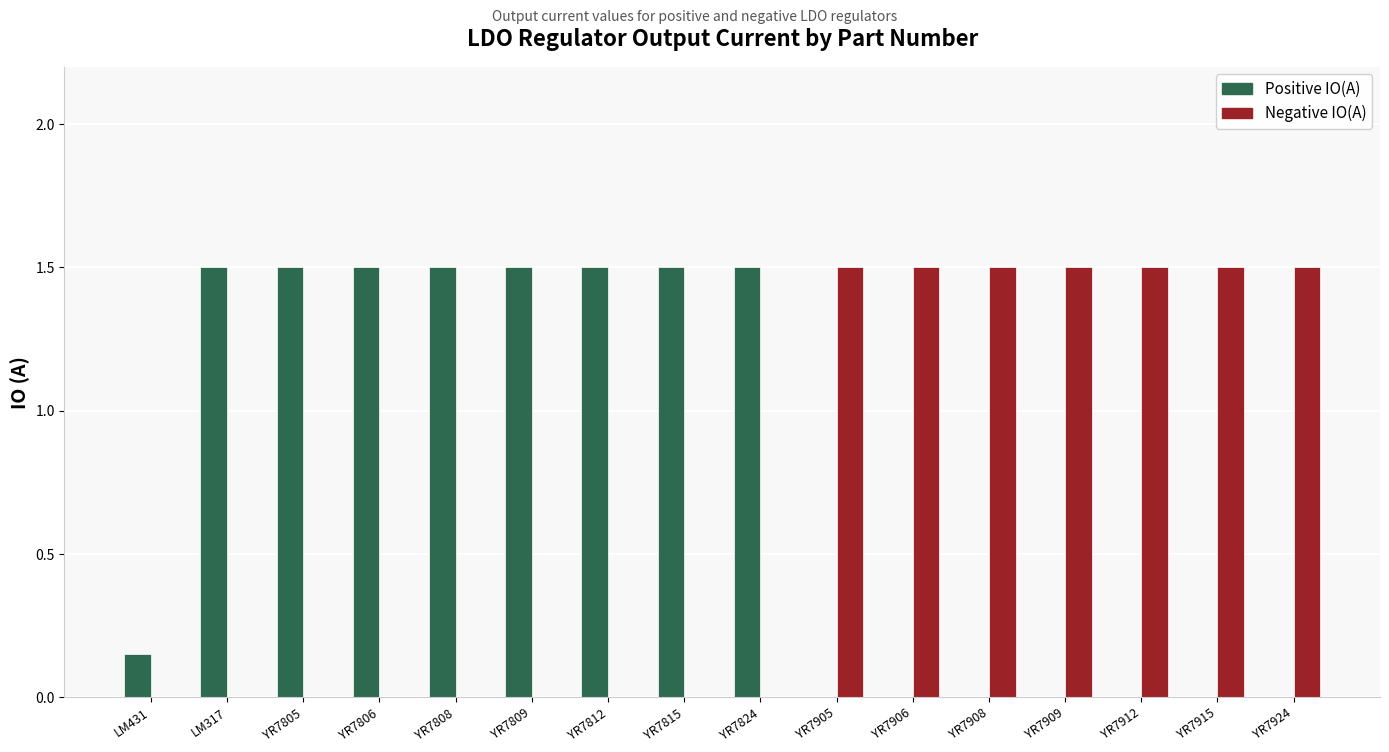

The value of Positive IO(A) at LM317 is 2.1. True or false?

False